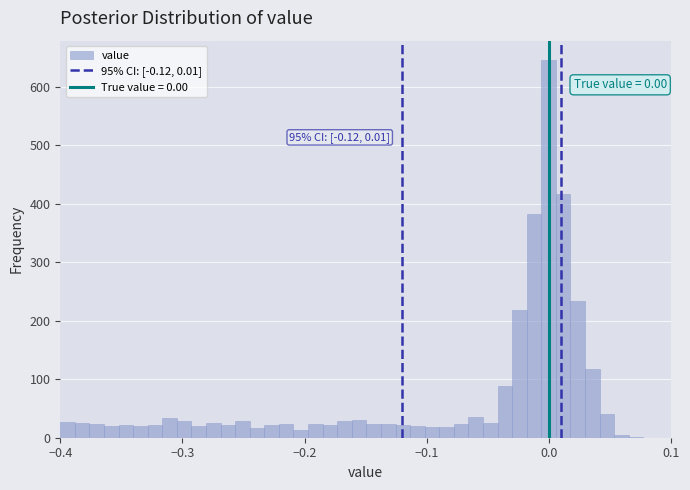

Read against the x-axis, roughly where is the centre of the tallest bar?

0.00